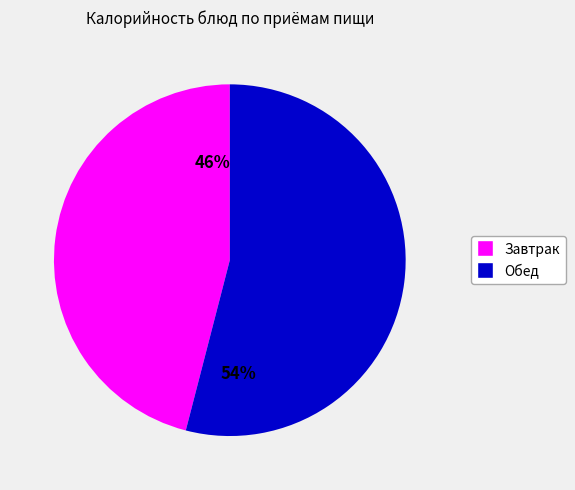

To the nearest percent, what is the average slice percentage?

50%